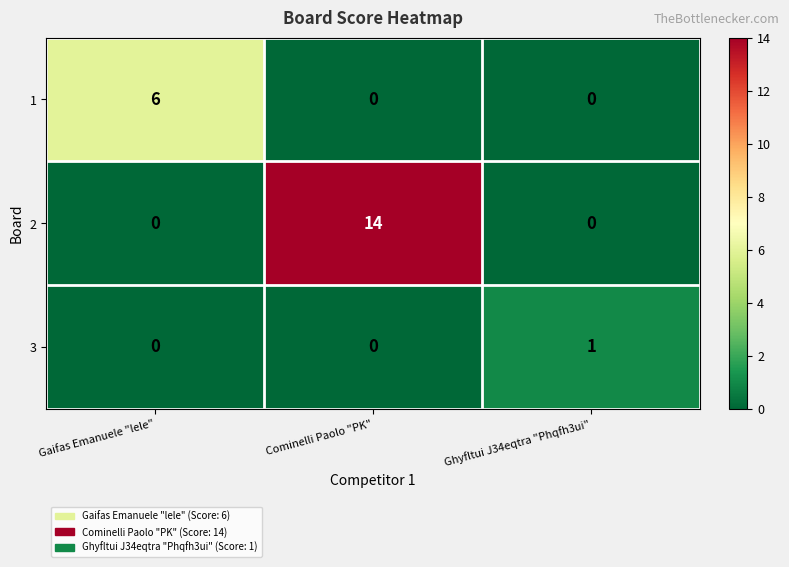

What is the spread (max minus min) of values at Cominelli Paolo "PK"?

14